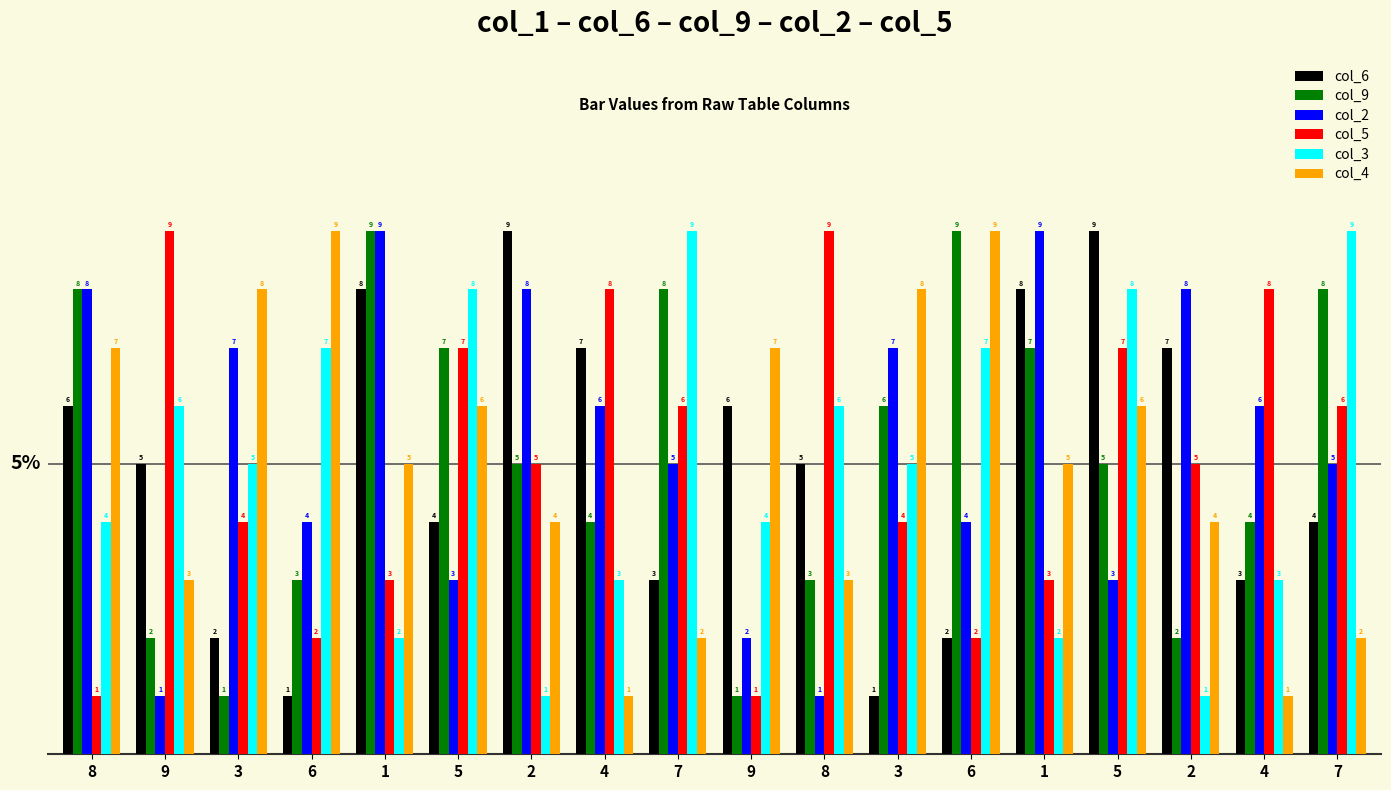

Where does the col_9 series first go above 5?

8